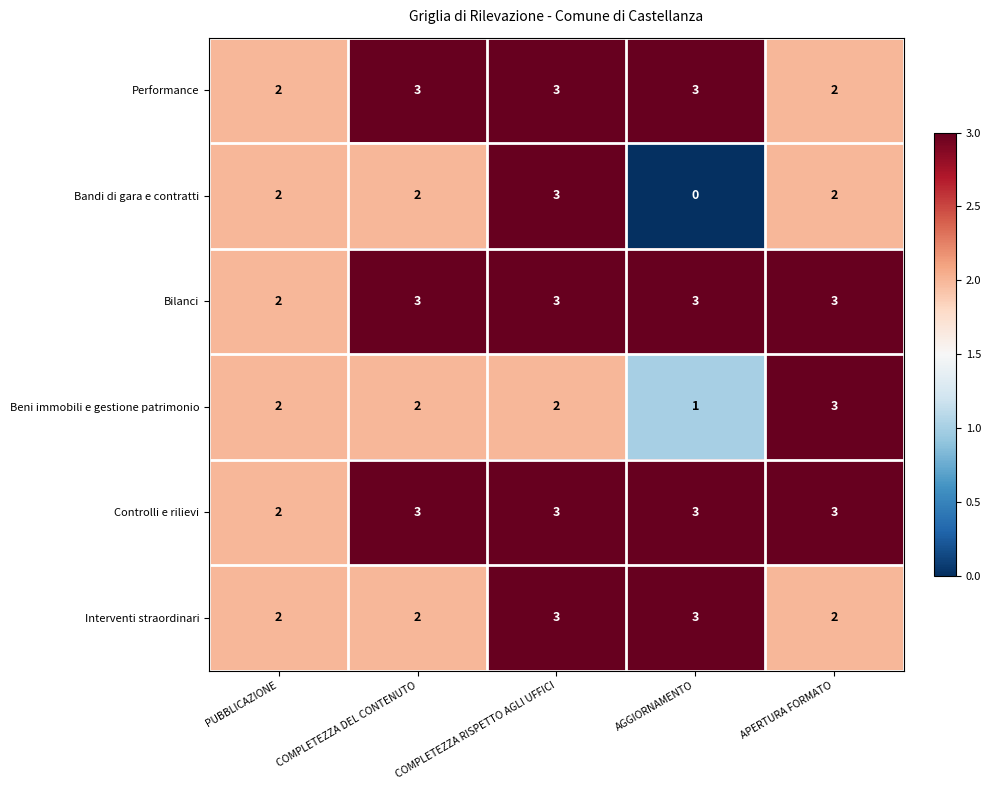

At which label is Controlli e rilievi closest to 2?

PUBBLICAZIONE